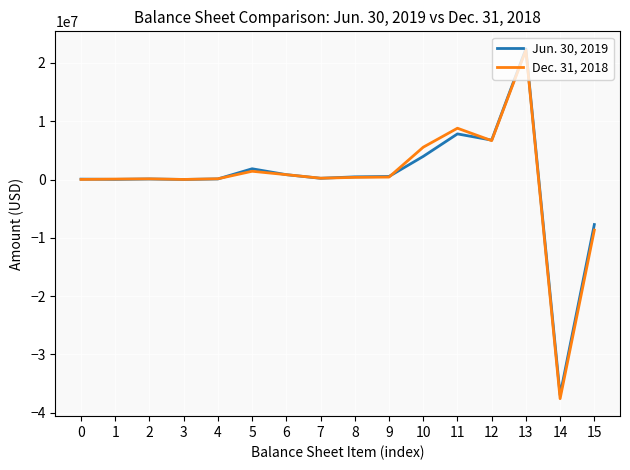

At which category is the sum across all series the highest?

13